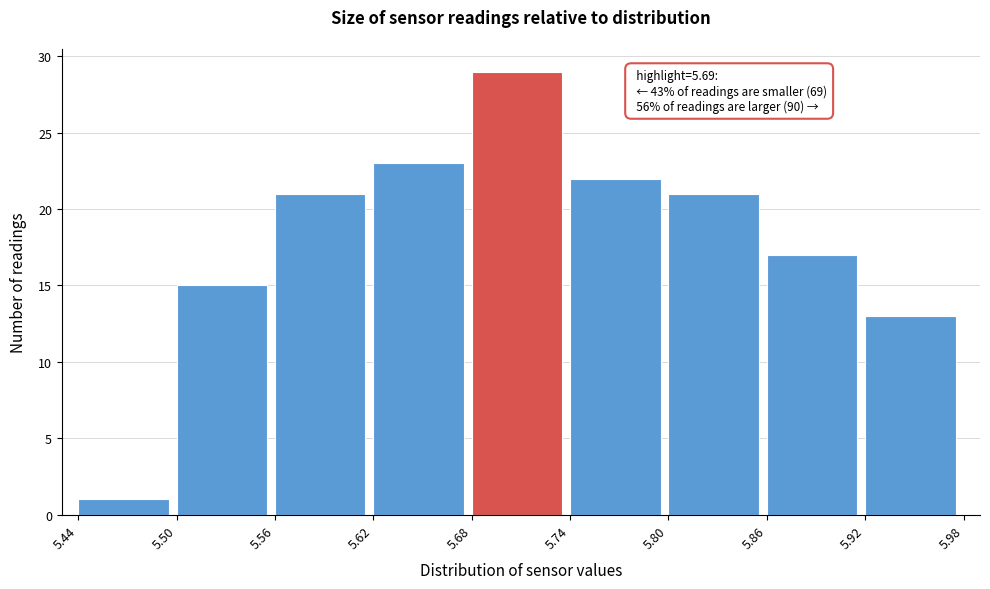

Over which range of the x-axis is the bar tallest?

5.68 to 5.74